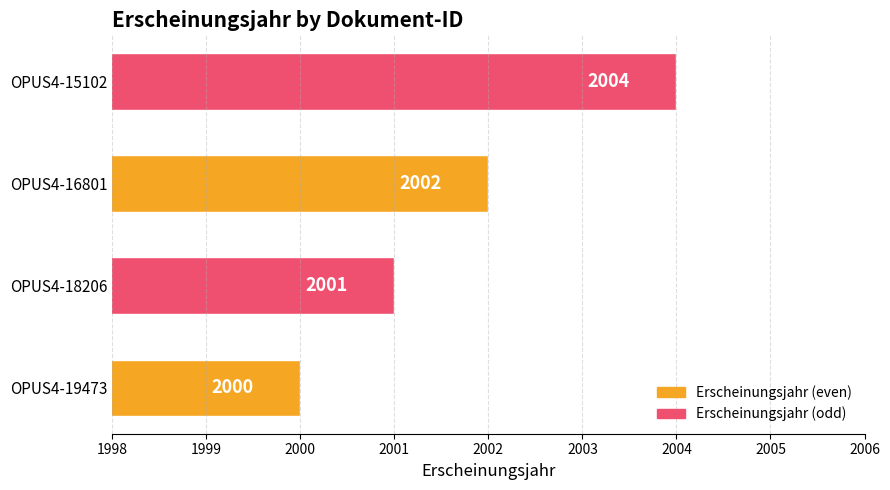

How many bars are there in total?

4